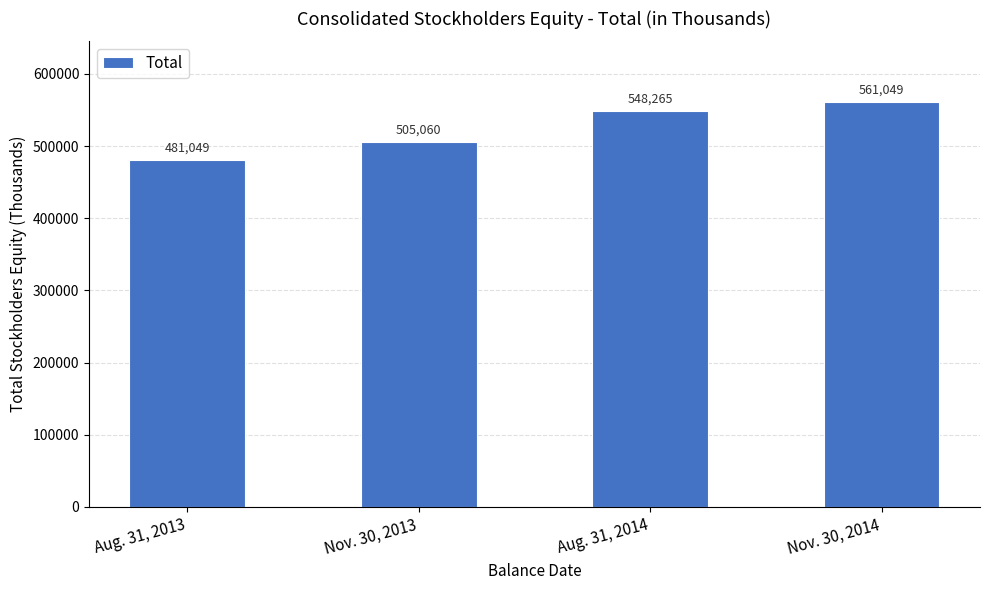

What value does the data have at Nov. 30, 2013, to the nearest 50?

505050